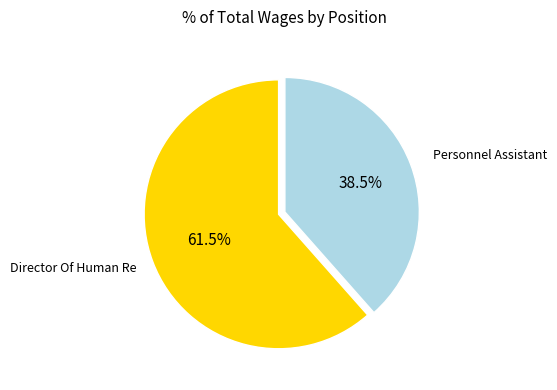

Rank the categories by value from lowest to highest.

Personnel Assistant, Director Of Human Re